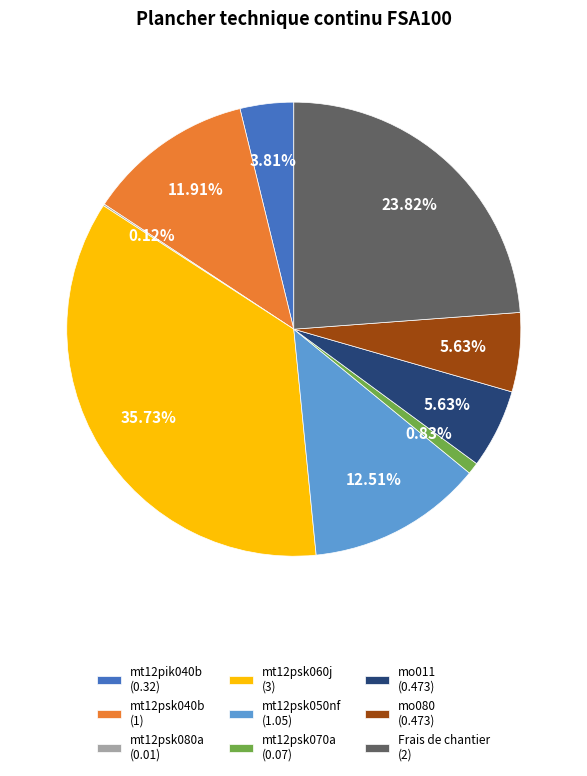

Between mt12pik040b and Frais de chantier, which is larger?

Frais de chantier